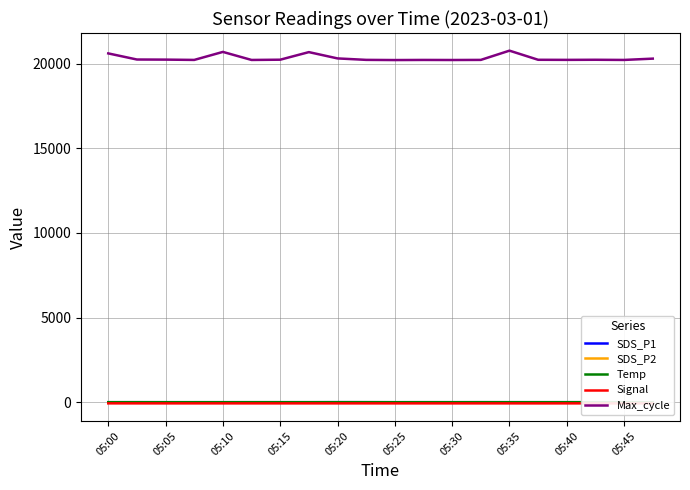

What is the average value of the Temp series?

-1.9